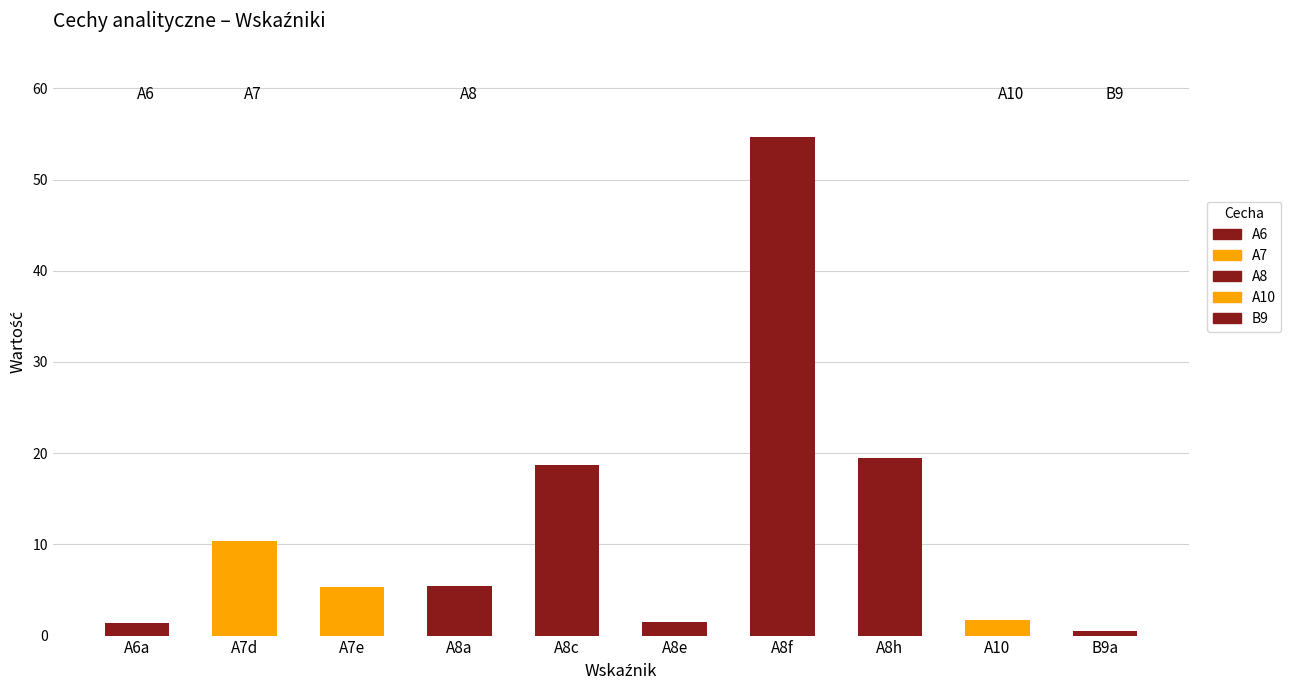

Read the value at A7e.

5.4